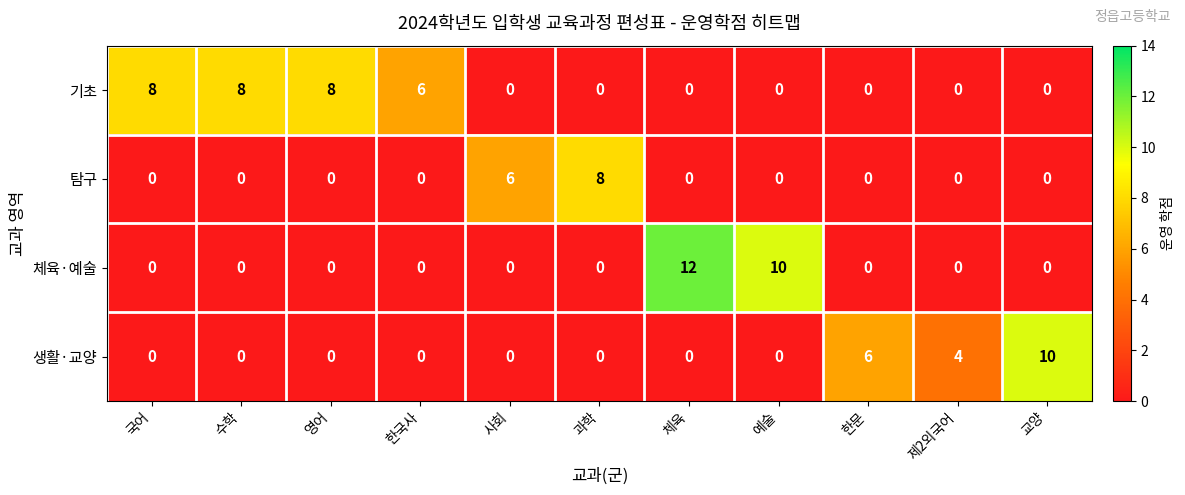

Which series changed the most between 영어 and 한국사?

기초